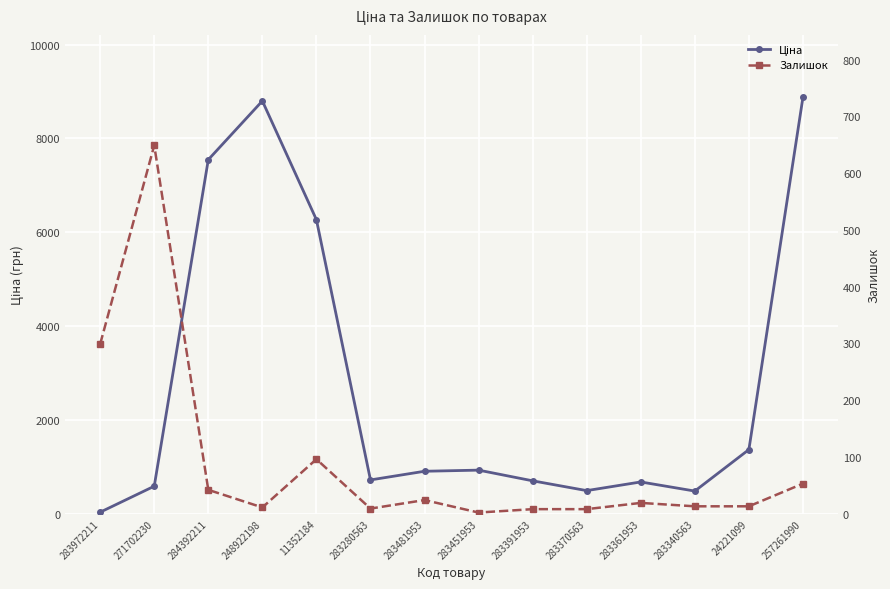

What is the minimum value for Залишок?

2.0